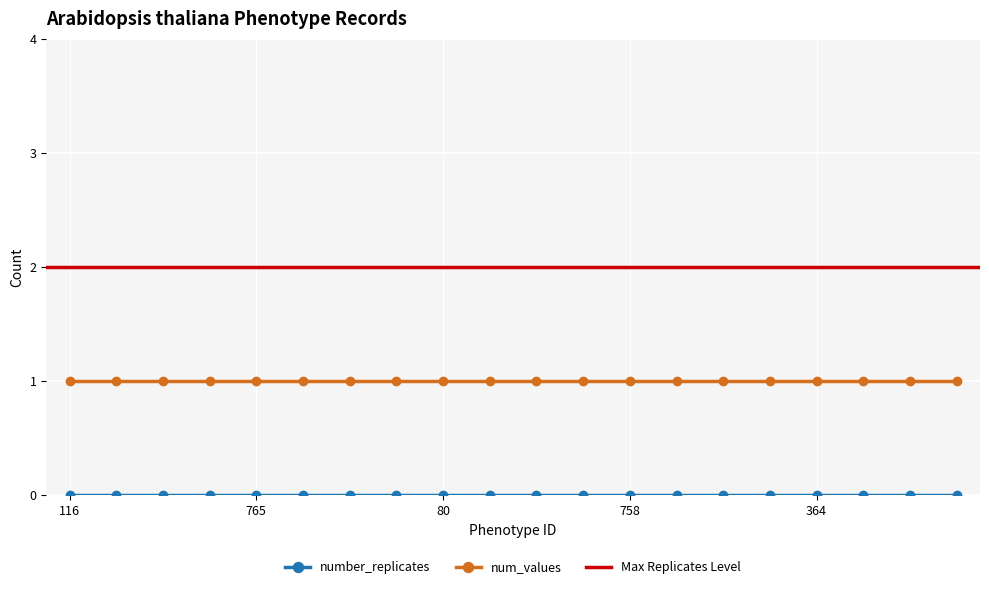

Reading left to right, list all the values displayed in this chart.

number_replicates: 0	0	0	0	0	0	0	0	0	0	0	0	0	0	0	0	0	0	0	0
num_values: 1	1	1	1	1	1	1	1	1	1	1	1	1	1	1	1	1	1	1	1